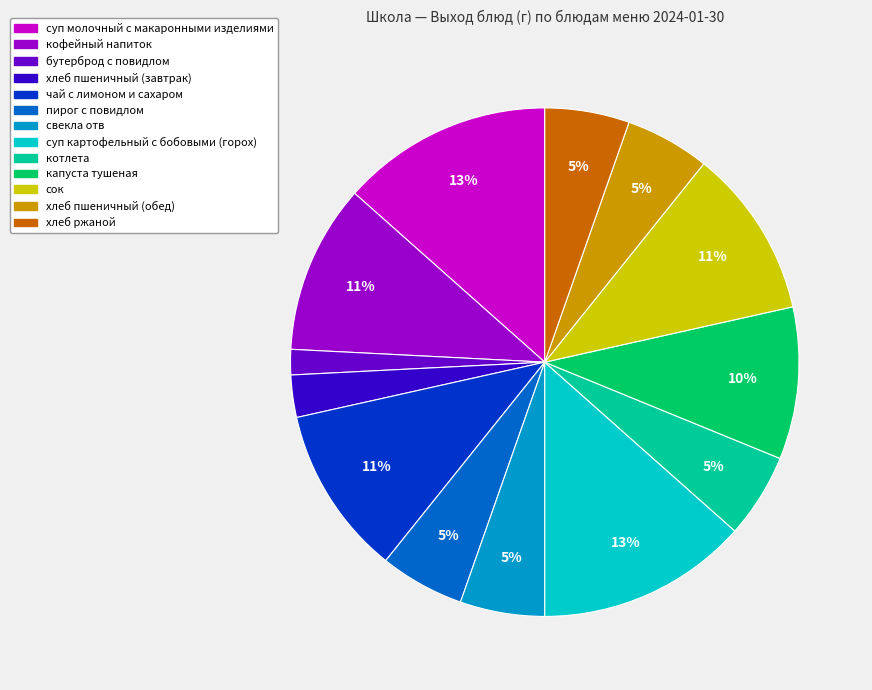

To the nearest percent, what is the average slice percentage?

8%